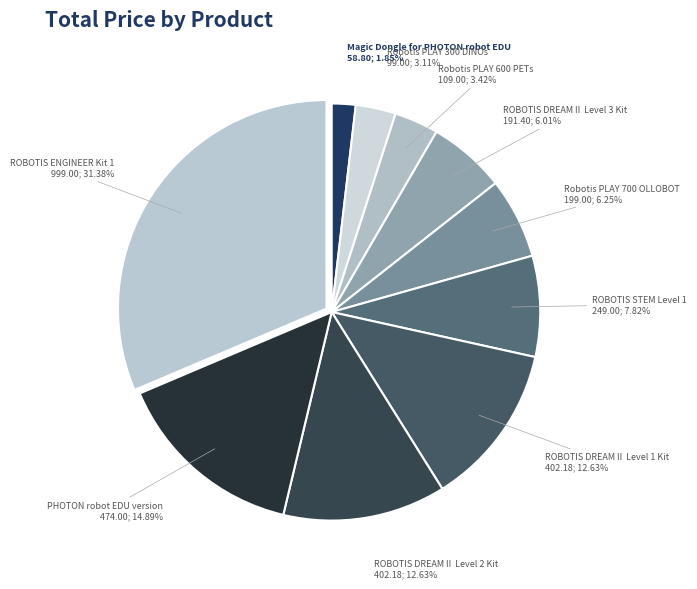

How many segments does this pie chart have?

10